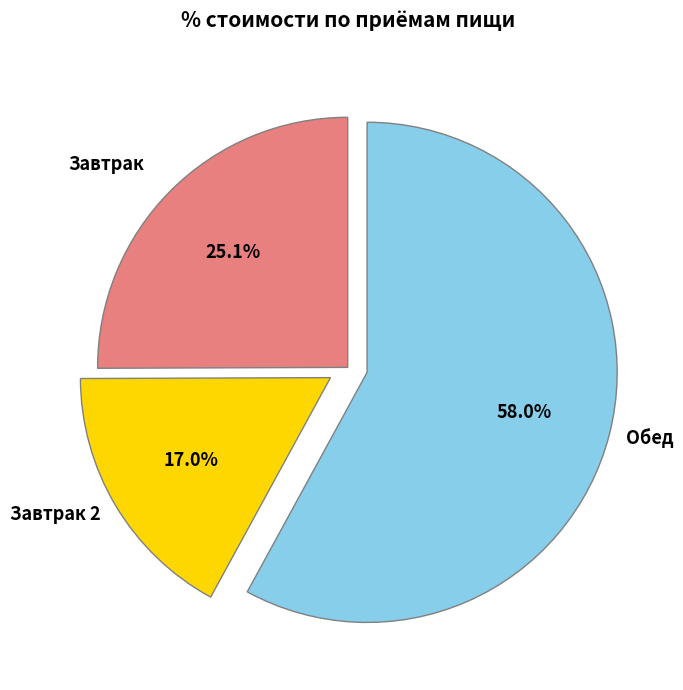

Is there a majority slice in this chart?

Yes